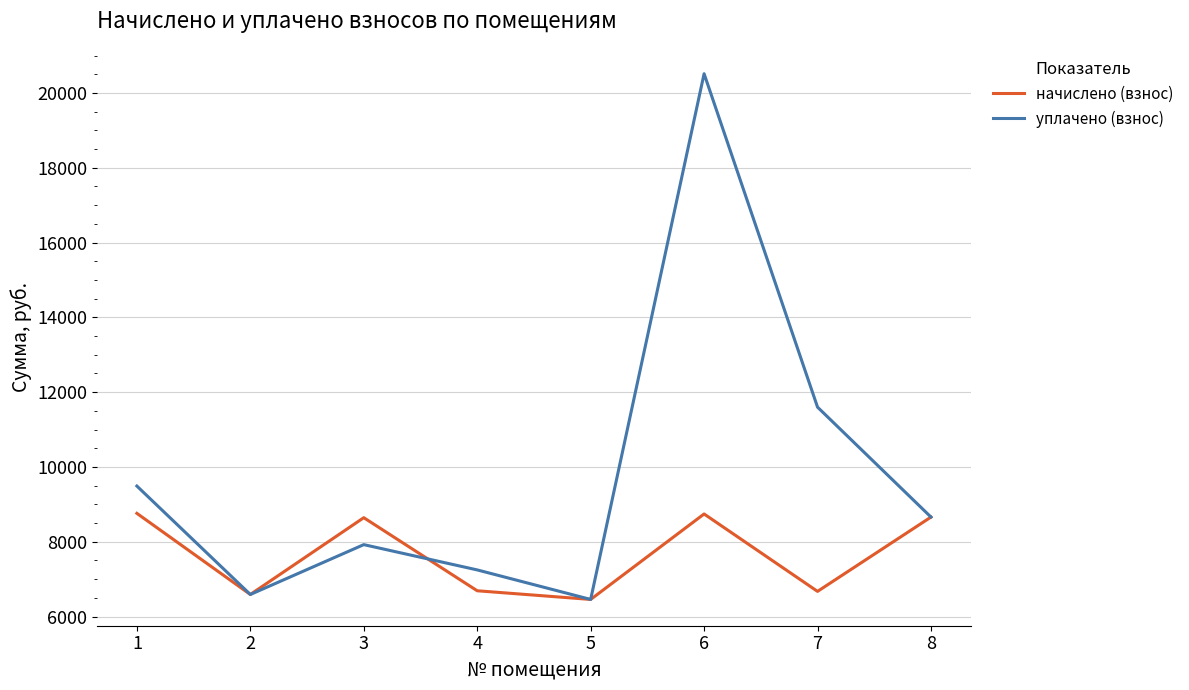

True or false: уплачено (взнос) has a value of 6458.4 at 5.

True